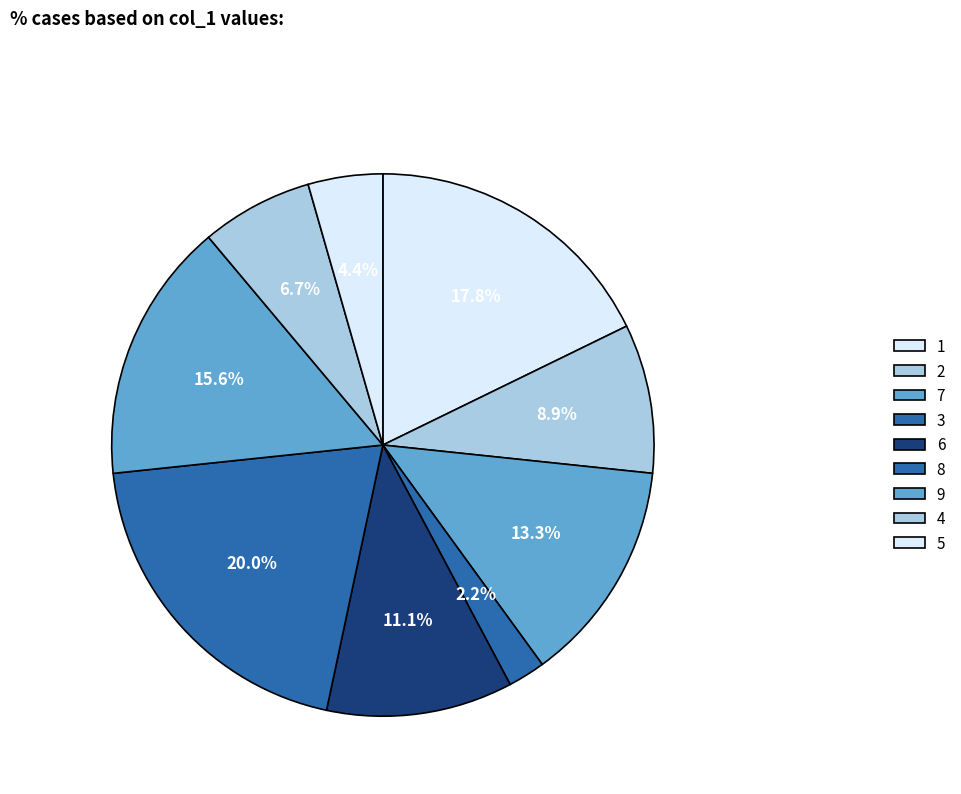

Which has a higher value, 7 or 9?

9